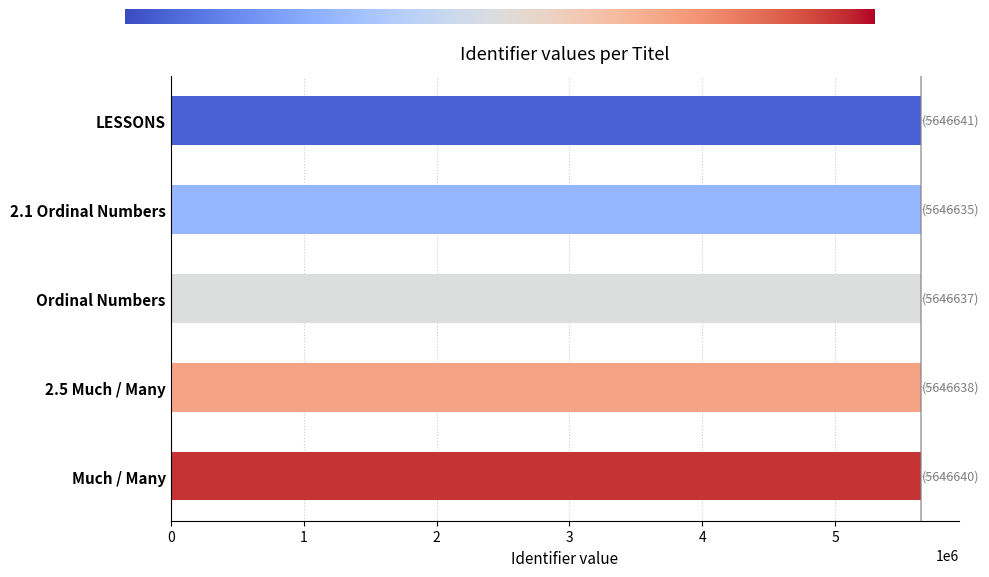

What is the sum of the values at Ordinal Numbers and 2.1 Ordinal Numbers?

11293272